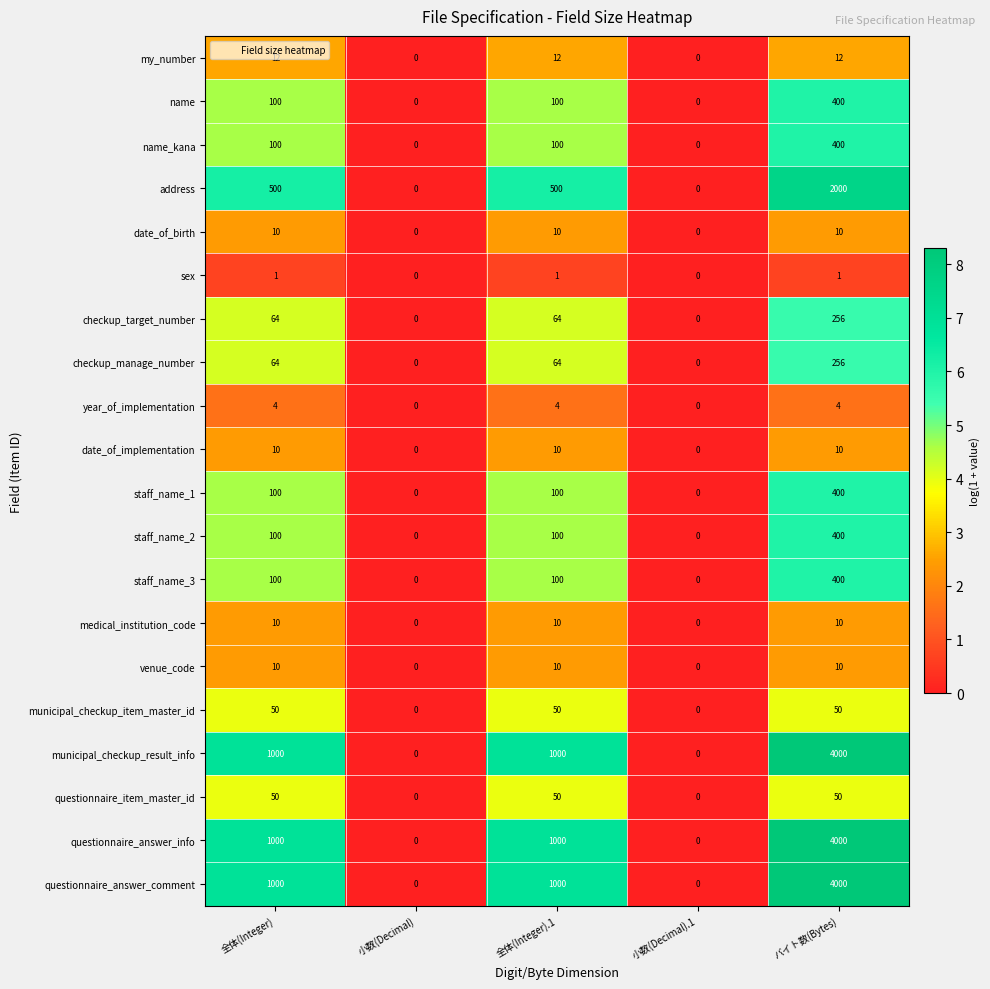

The value of municipal_checkup_item_master_id at 小数(Decimal).1 is 0. True or false?

True